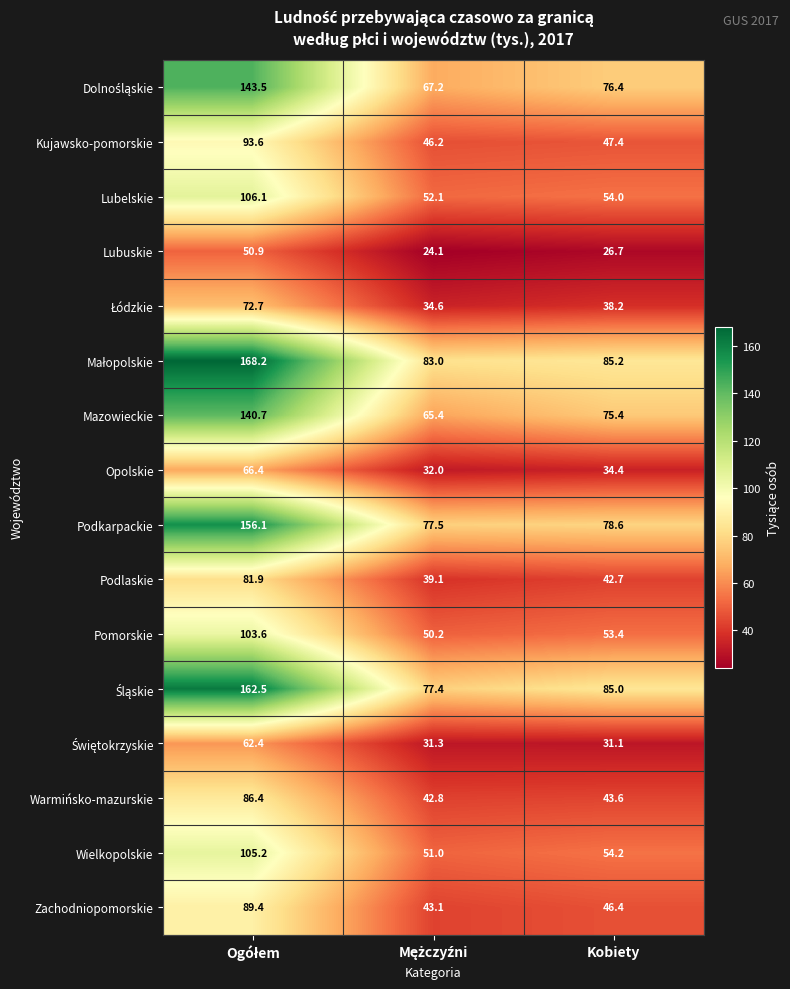

What is the difference between the maximum and minimum values in the Lubuskie series?

26.8